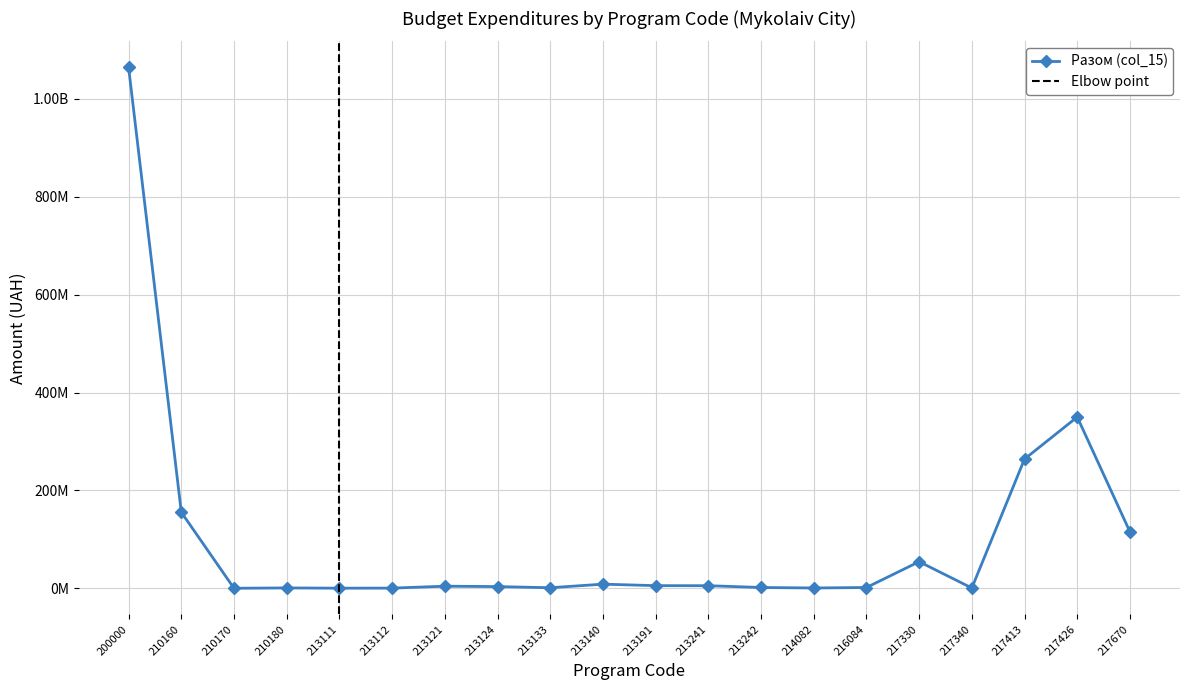

Between 217340 and 214082, which is larger?

214082